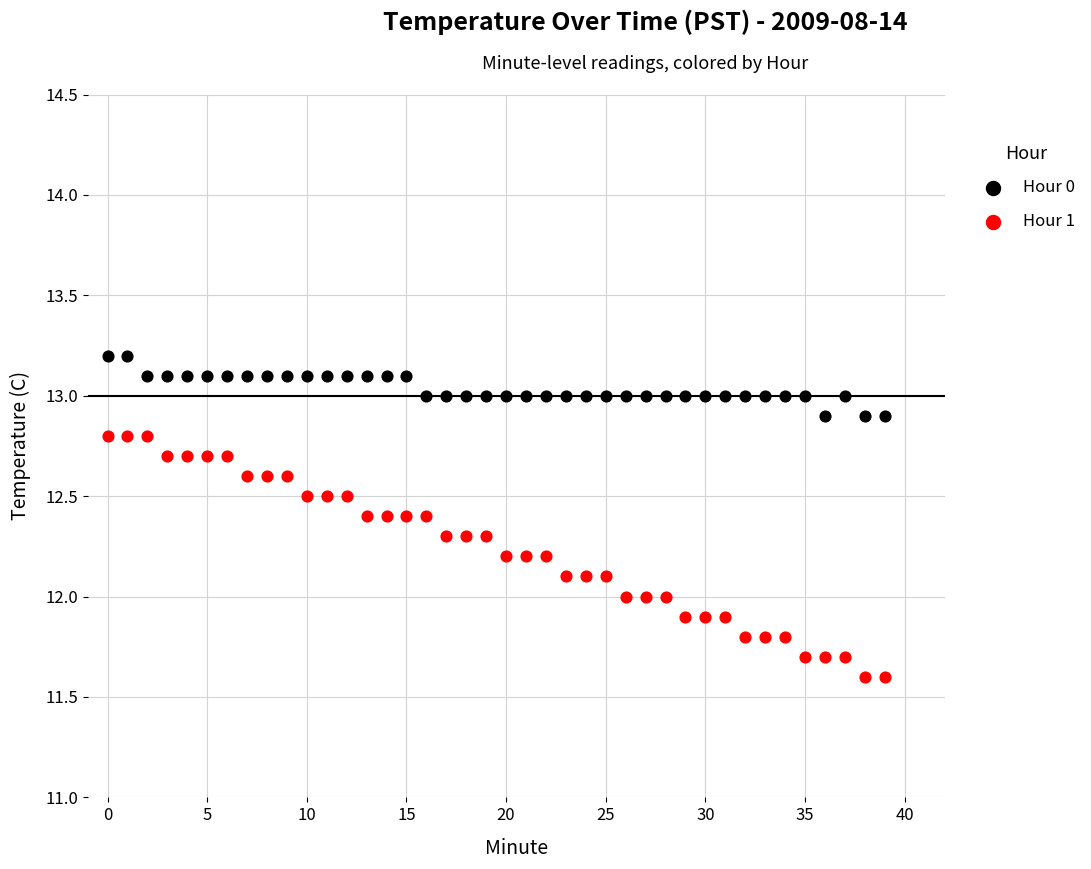

Which series has the largest Y range (max minus min)?

Hour 1